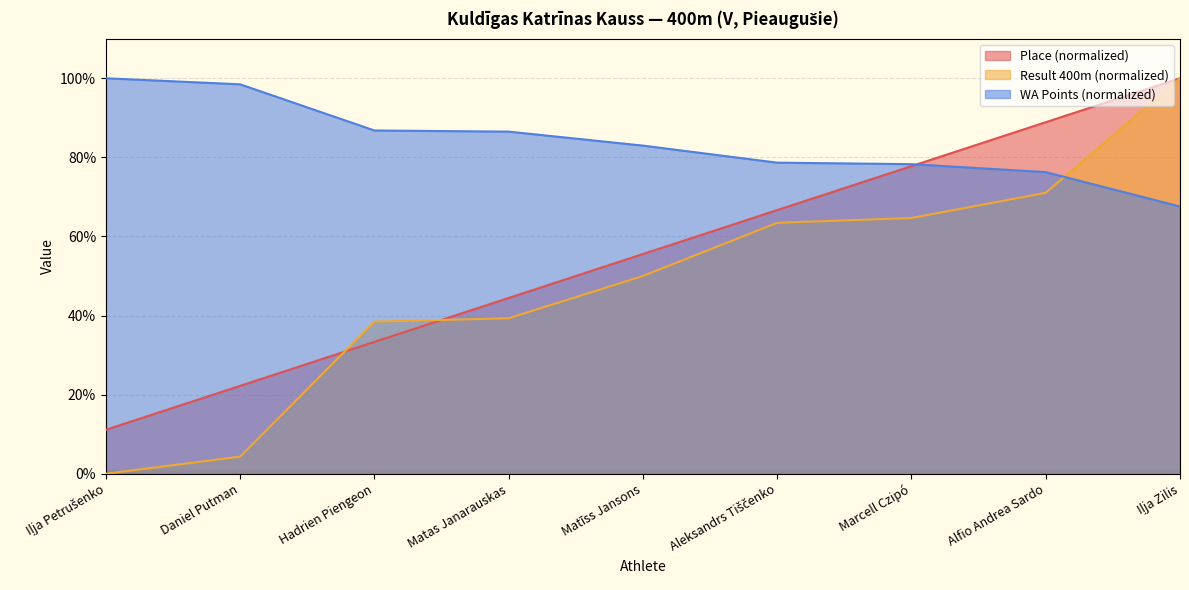

How many series are shown in this chart?

3